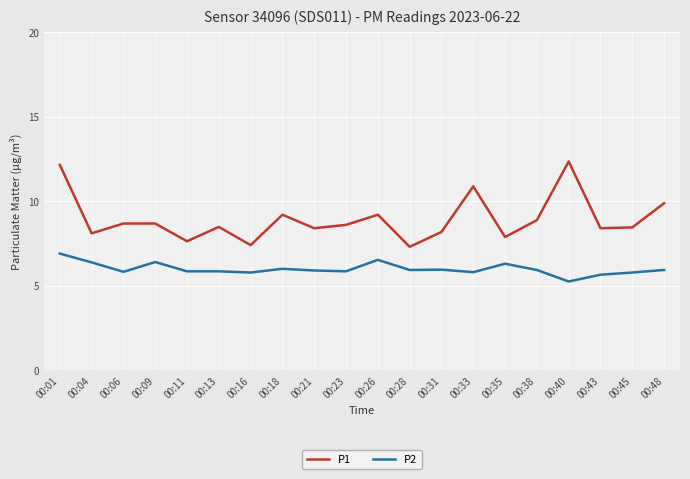

What is the difference between the P1 values at 00:18 and 00:33?

1.7